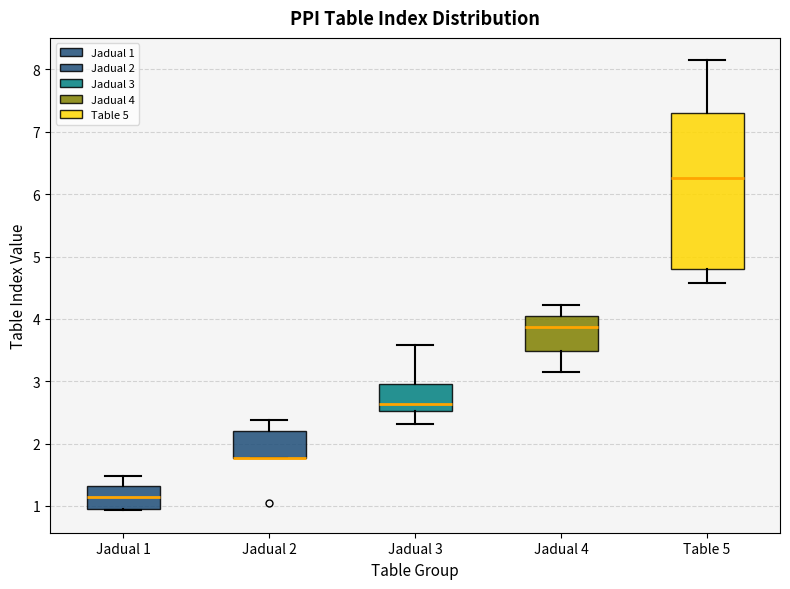

Reading left to right, transcribe this box plot: for each box, give where its median line is, the range the box spans, and where its two whiskers end, as read against the y-axis. The values are not printed on the chart, so give them approximately, as read against the axis.

Jadual 1: median 1.1, box 0.9 to 1.3, whiskers 0.9 to 1.5
Jadual 2: median 1.8 (drawn on the box's lower edge), box 1.8 to 2.2, whiskers 1.8 to 2.4
Jadual 3: median 2.6, box 2.5 to 3.0, whiskers 2.3 to 3.6
Jadual 4: median 3.9, box 3.5 to 4.1, whiskers 3.1 to 4.2
Table 5: median 6.3, box 4.8 to 7.3, whiskers 4.6 to 8.1